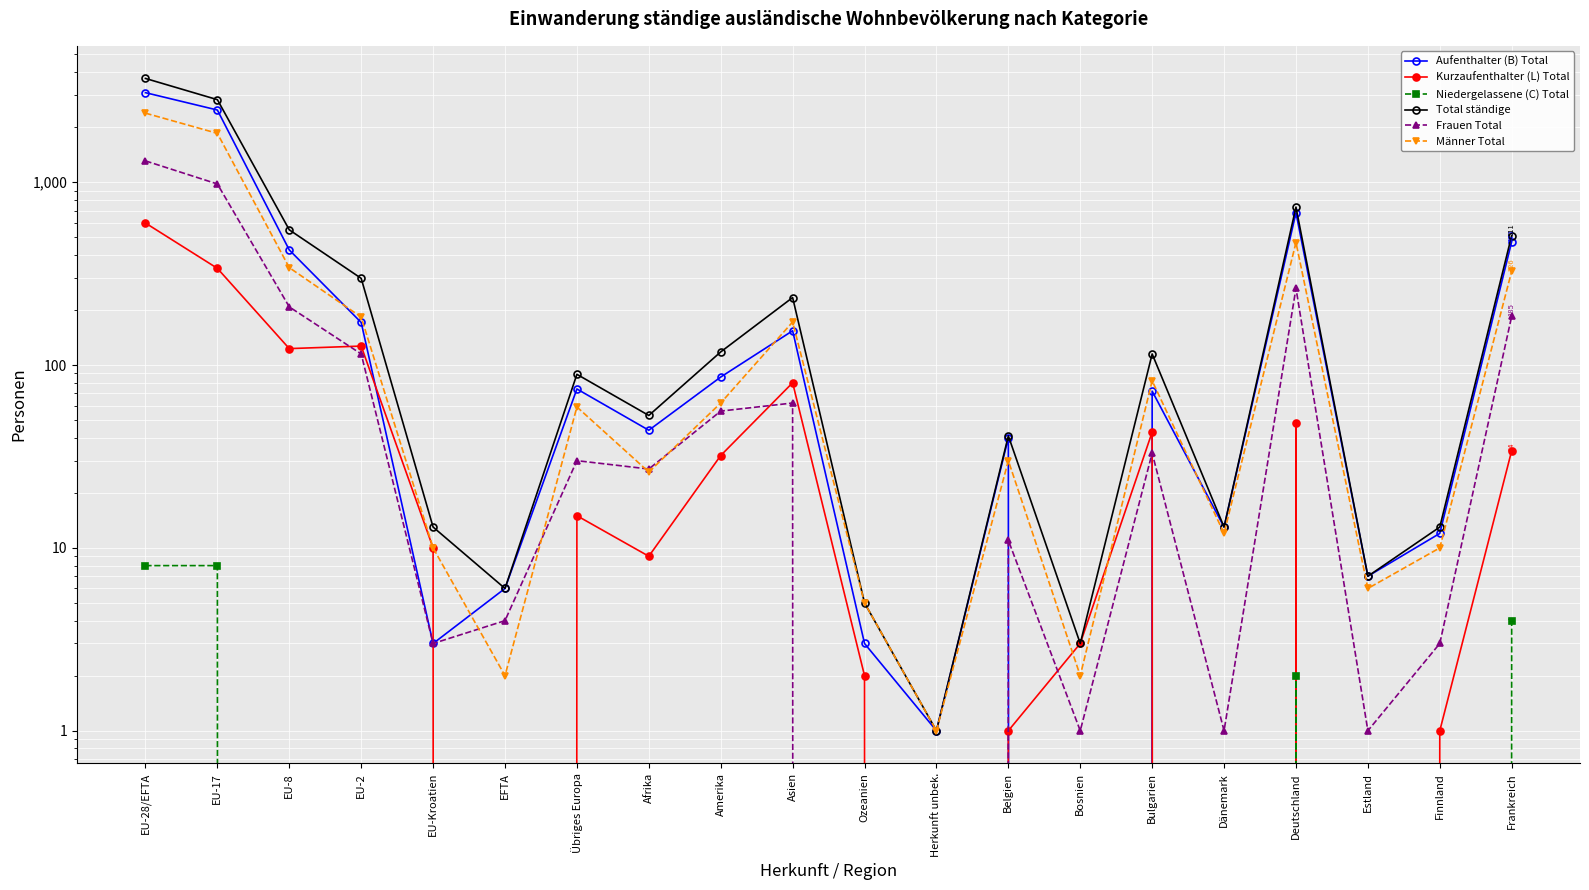

List the series in order of their overall mean, highest first.

Total ständige, Aufenthalter (B) Total, Männer Total, Frauen Total, Kurzaufenthalter (L) Total, Niedergelassene (C) Total